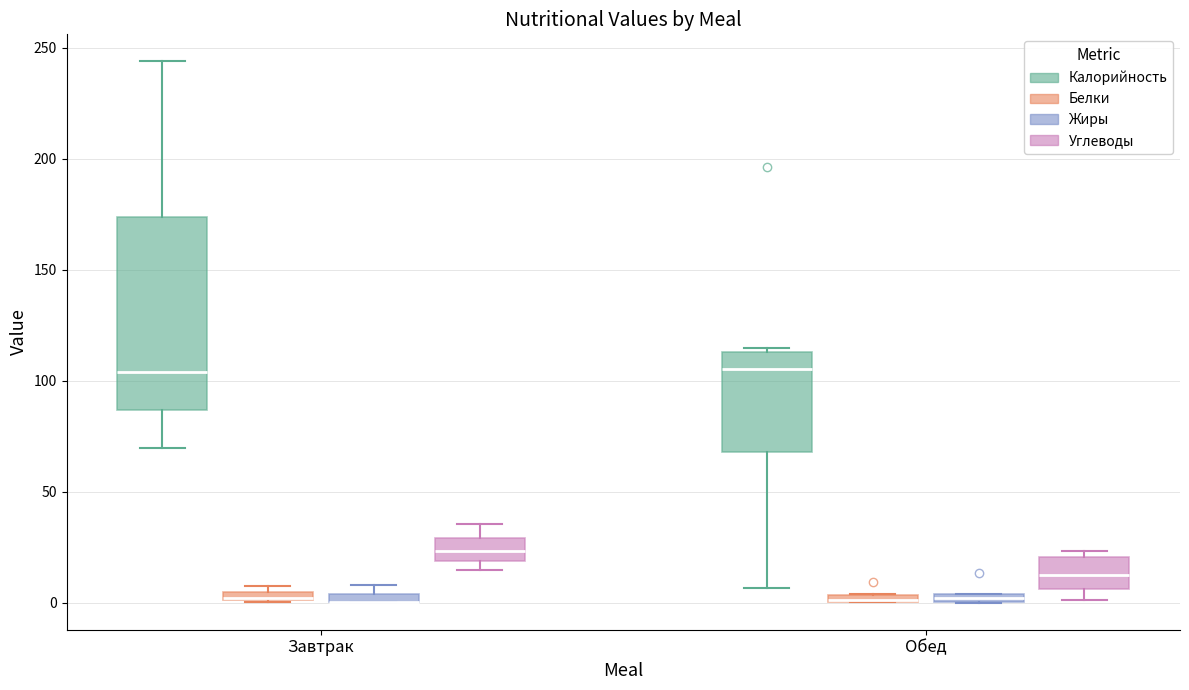

Where is the upper edge of the box for Обед (Белки) on the y-axis? The values are not printed on the chart, so give them approximately, as read against the axis.

5